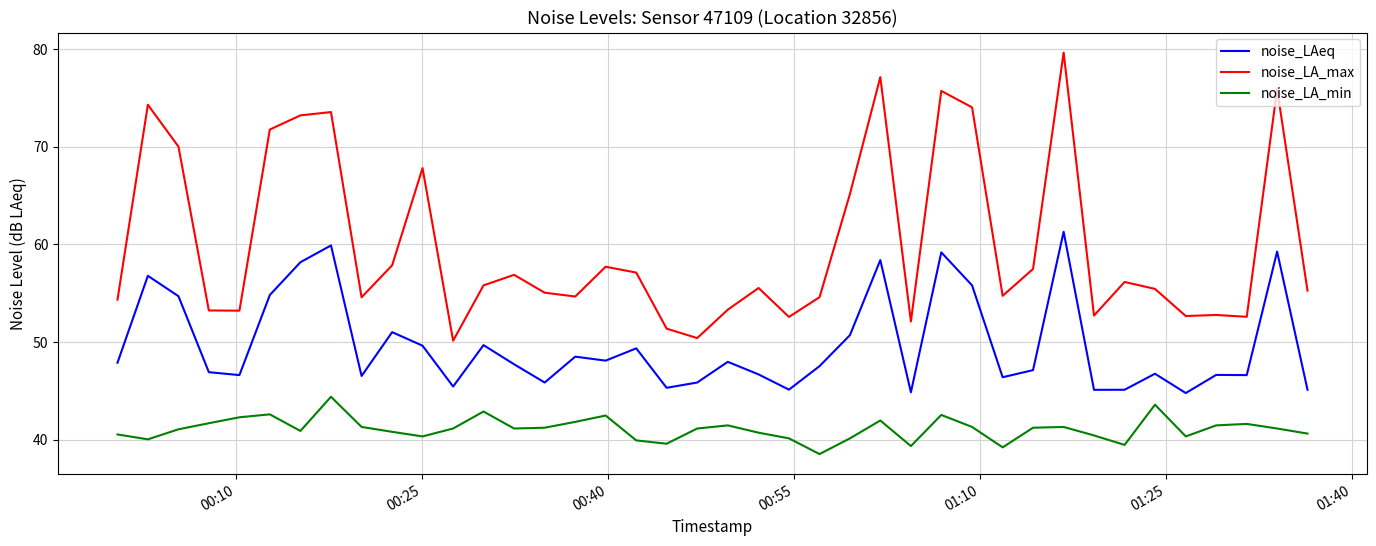

What is the maximum value shown in the chart?

79.6